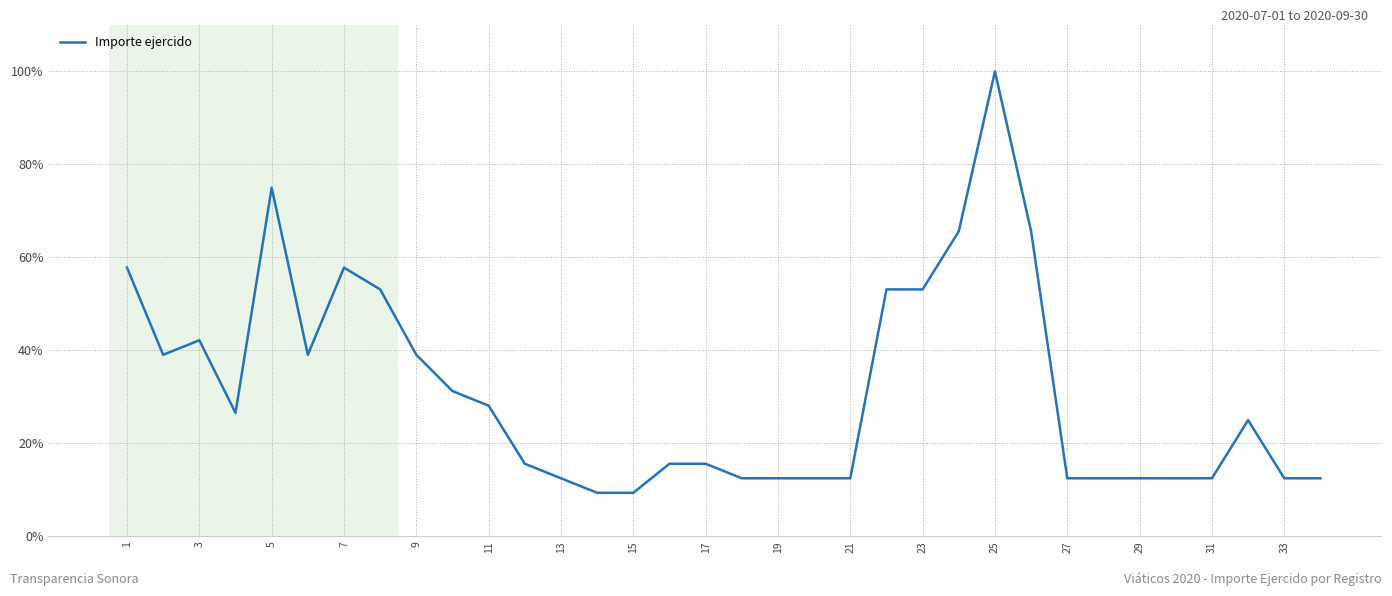

What is the greatest value displayed?

100.0